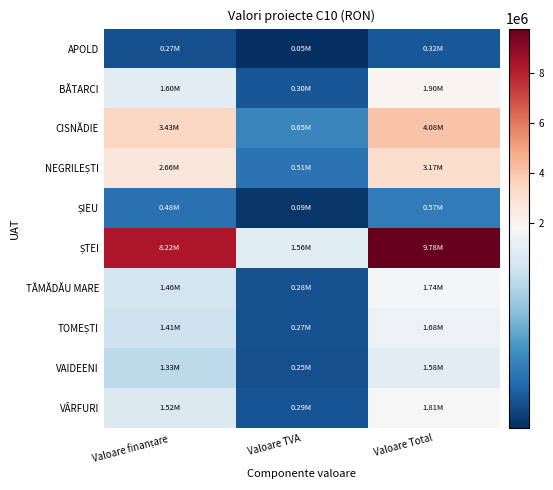

What is the smallest value displayed?

50506.9